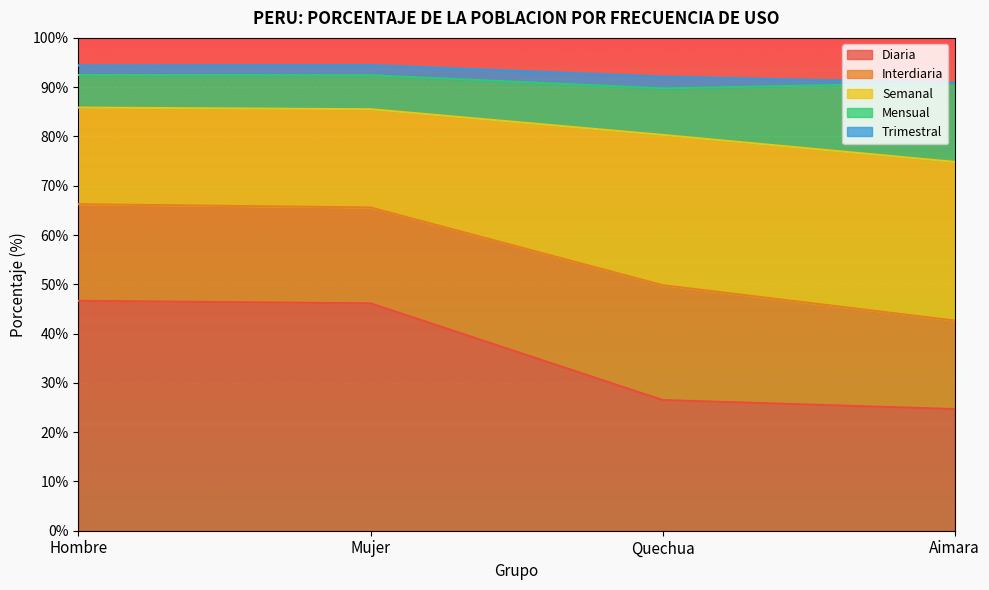

True or false: Semanal has a value of 19.9 at Mujer.

True